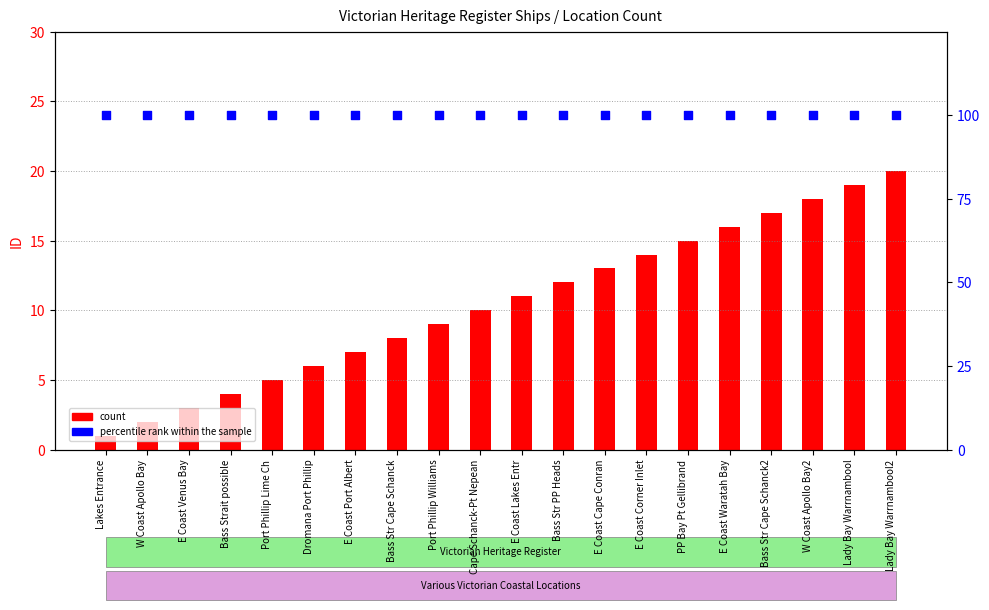

What is the total value across all series at Port Phillip Lime Ch?

105